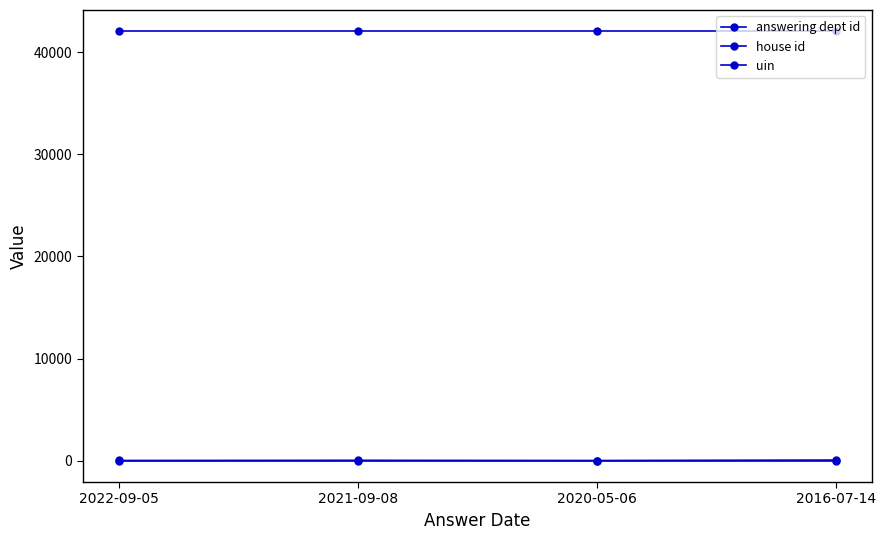

Which series has the largest total across all categories?

uin